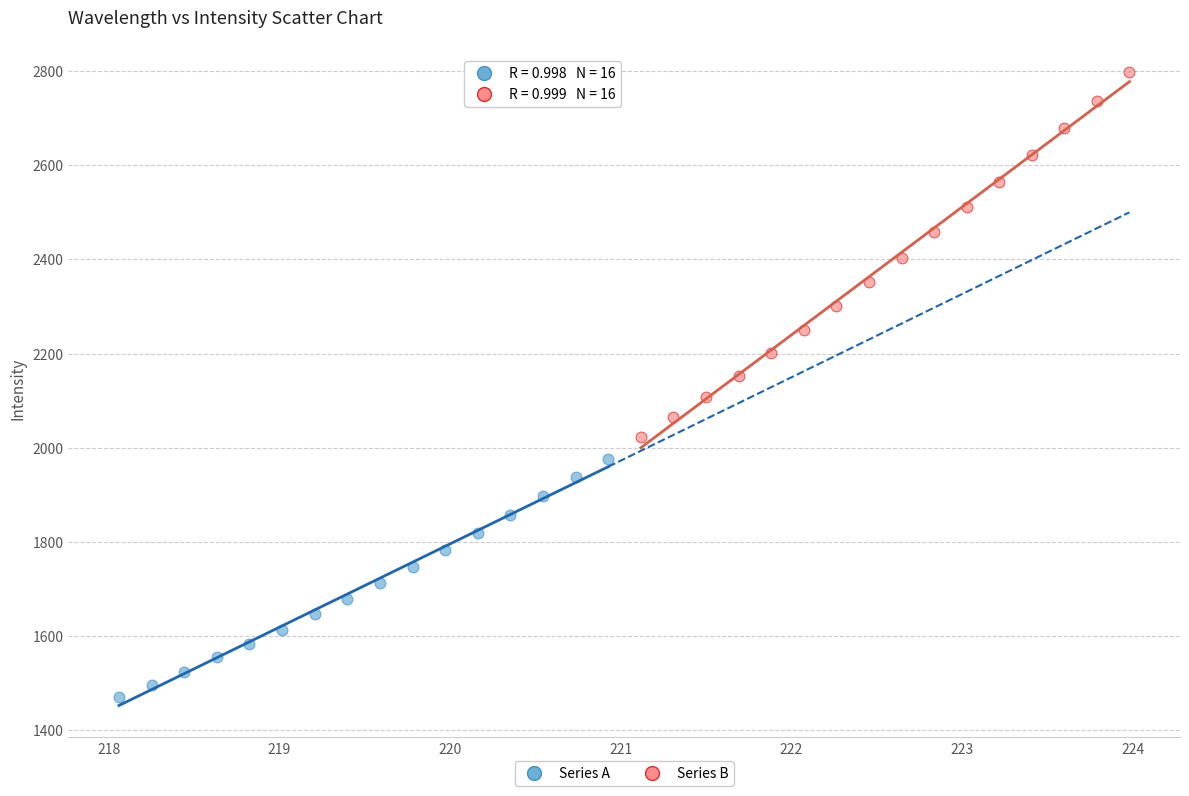

Which series has the widest spread of Y values?

Series B